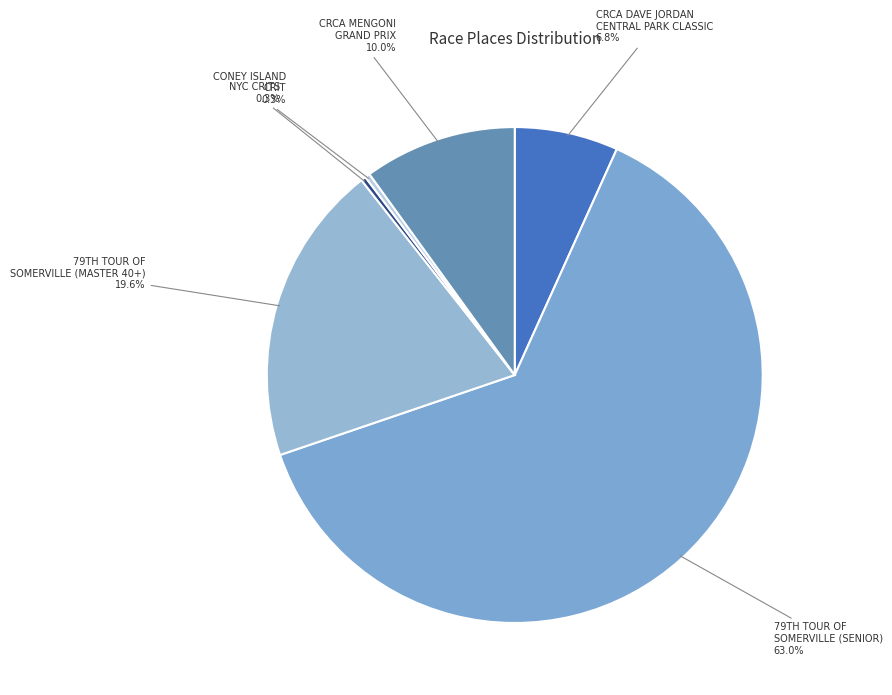

Is there any slice that represents more than half of the pie?

Yes